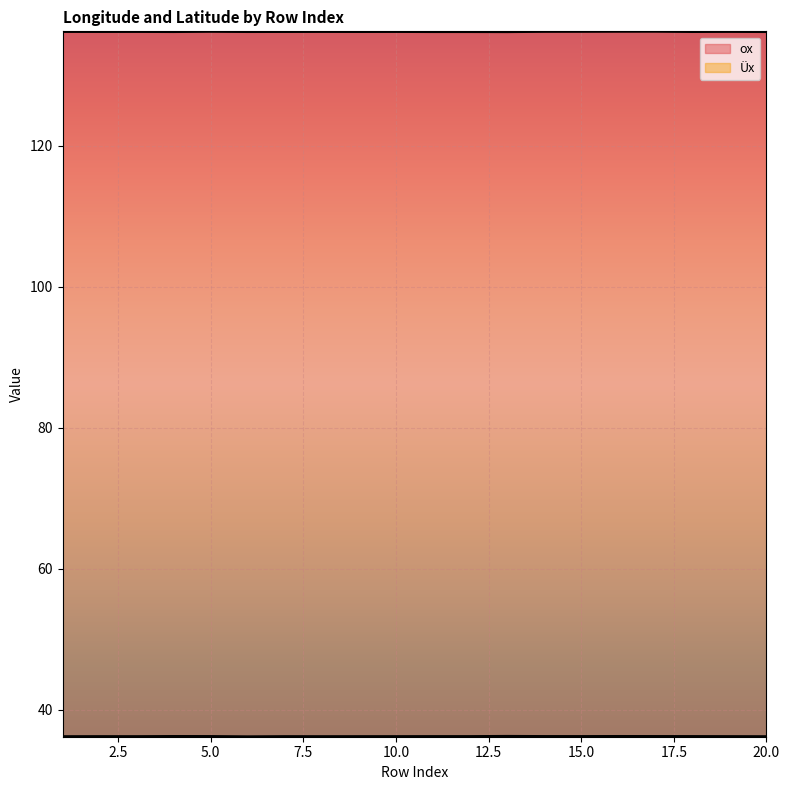

What is the difference between the highest and lowest values at 18?

99.9